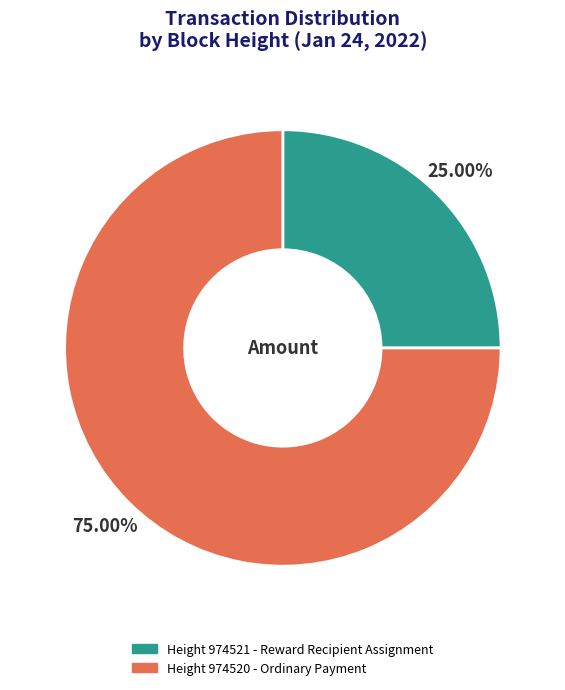

Does any single category account for the majority?

Yes